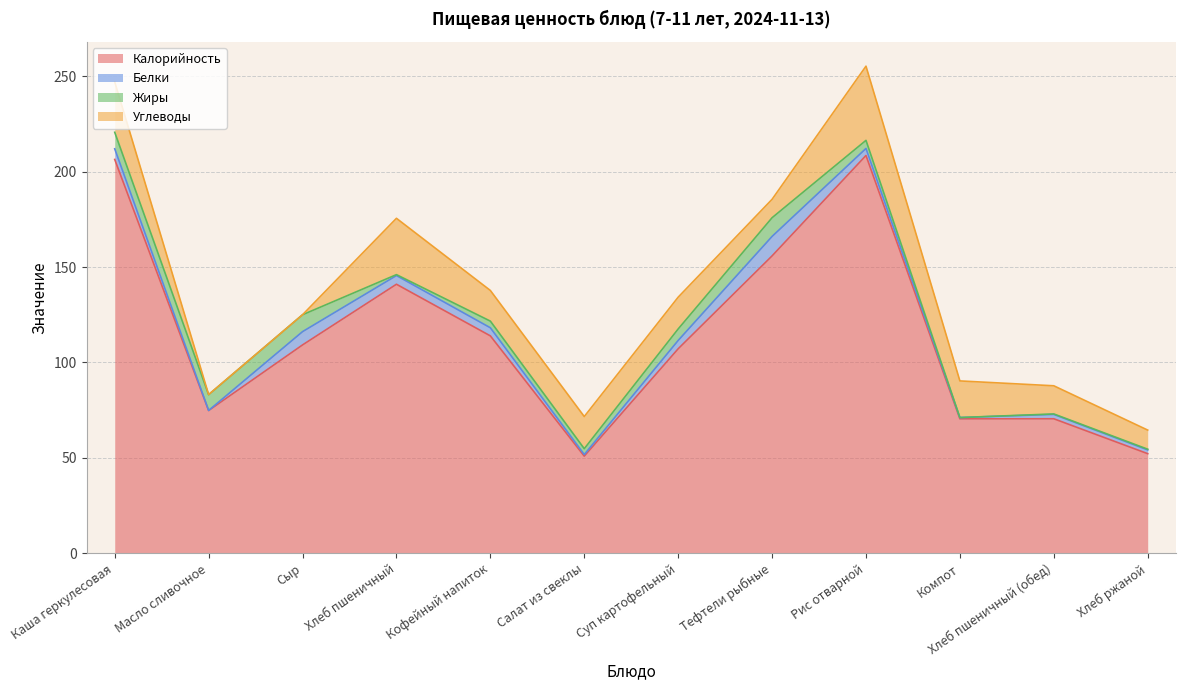

What is the highest value of the Калорийность series?

208.5